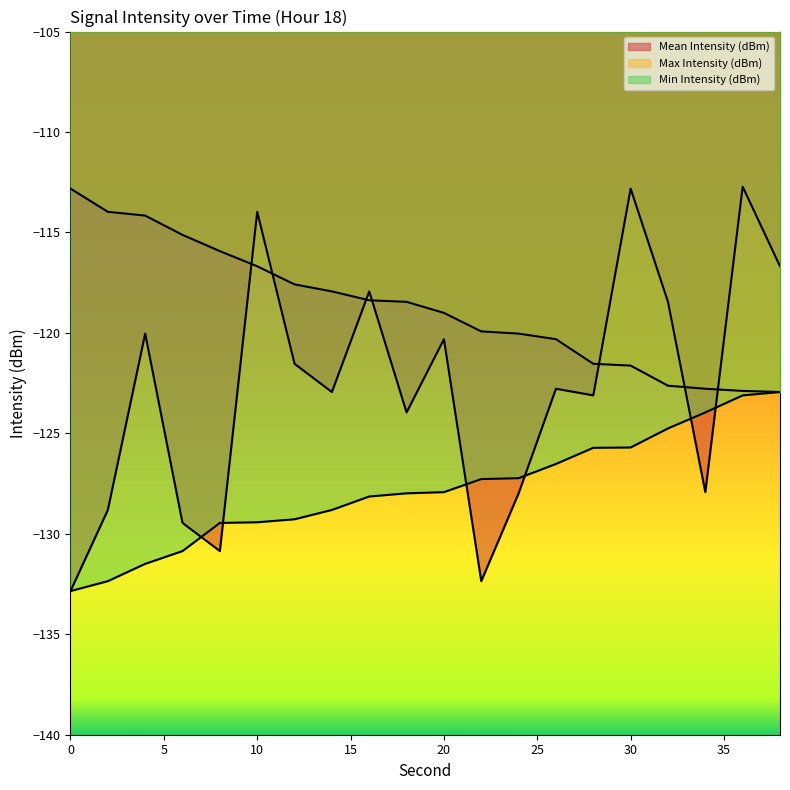

What is the spread (max minus min) of values at 28?

4.2